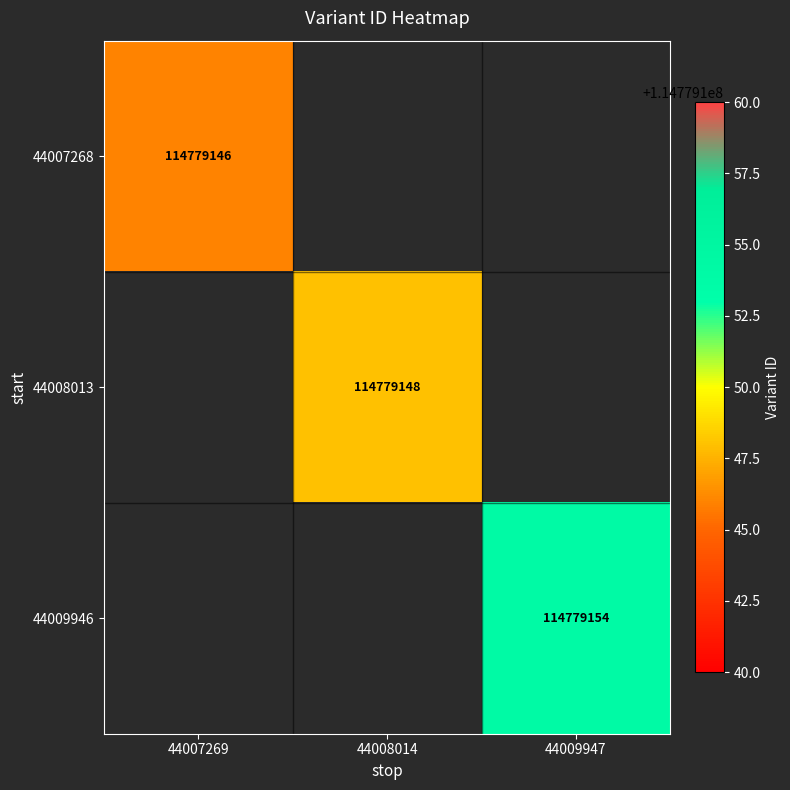

True or false: 44008013 has a value of 185295867 at 44008014.

False